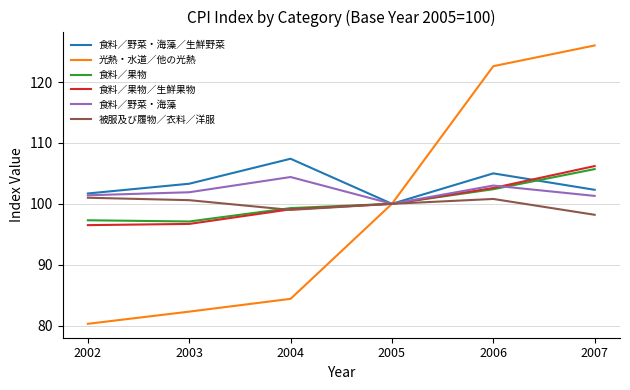

Rank the series at 2007 from lowest to highest value.

被服及び履物／衣料／洋服, 食料／野菜・海藻, 食料／野菜・海藻／生鮮野菜, 食料／果物, 食料／果物／生鮮果物, 光熱・水道／他の光熱